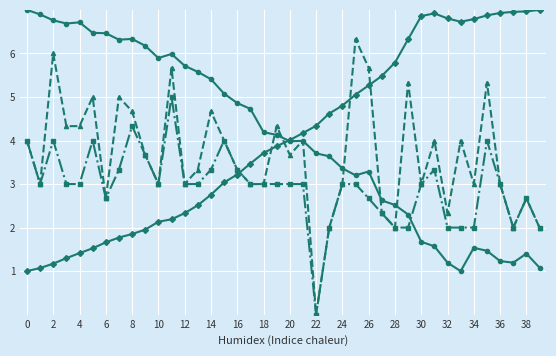

What is the maximum value shown in the chart?

7.0